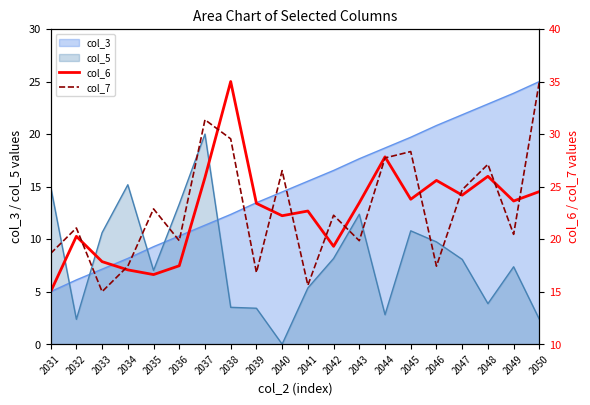

Which series ends up on top after the final intersection of col_6 and col_7?

col_7